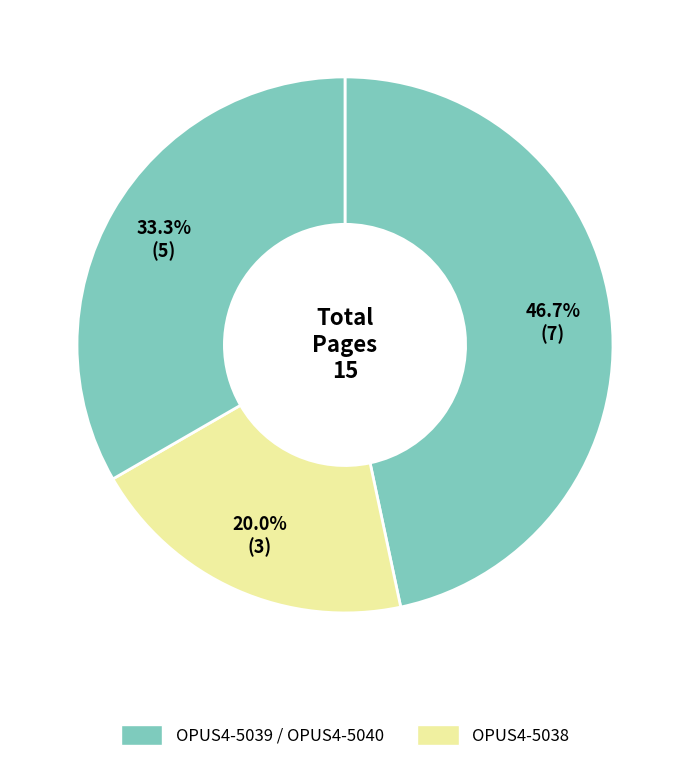

To the nearest percent, what is the average slice percentage?

33%